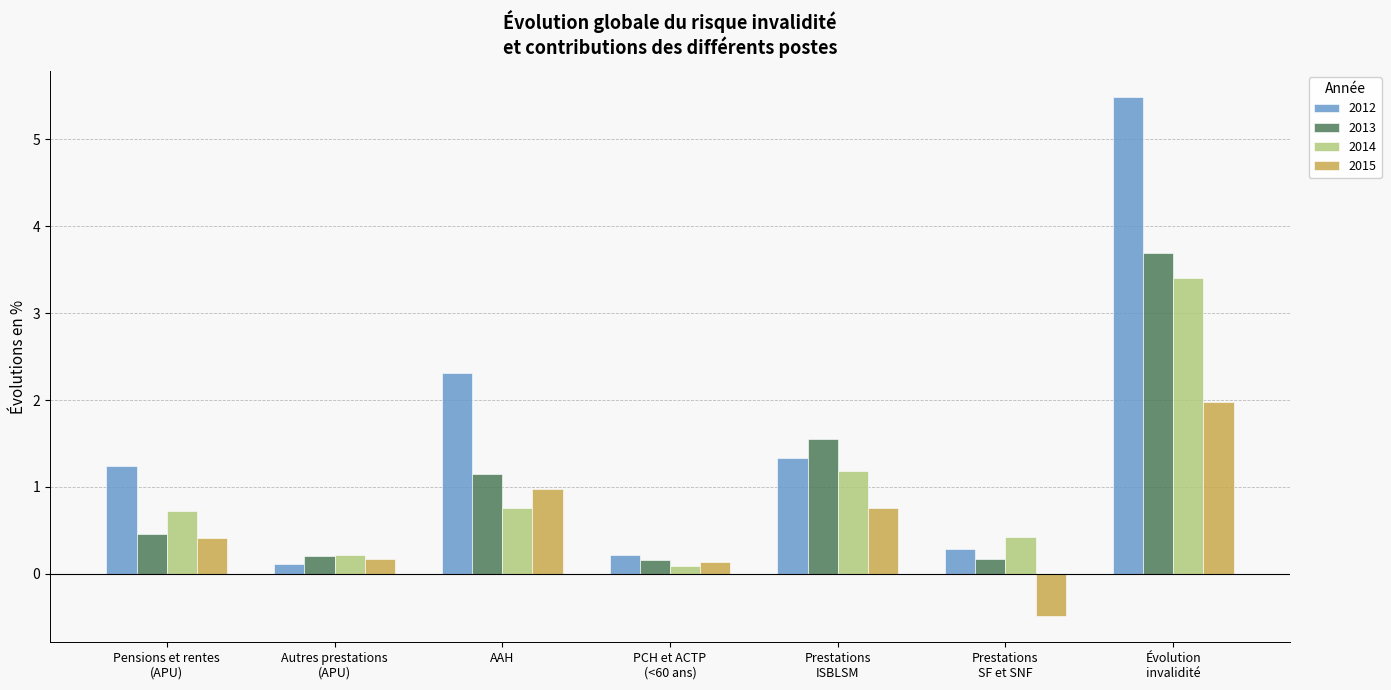

At which label does 2015 reach its minimum?

Prestations
SF et SNF